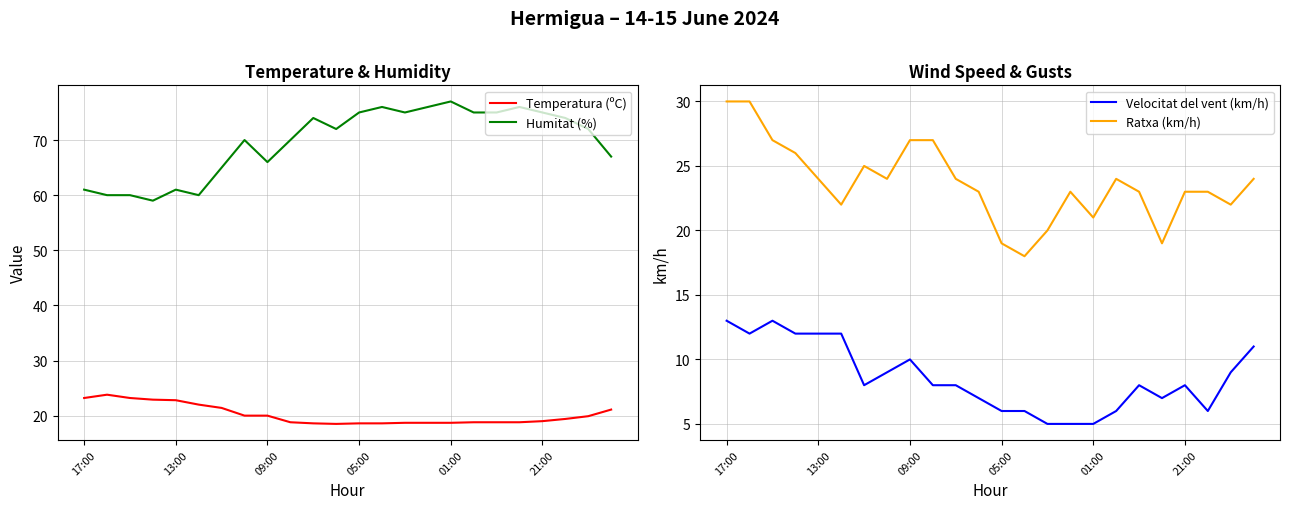

The value of Temperatura (ºC) at 09:00 is 6.7. True or false?

False